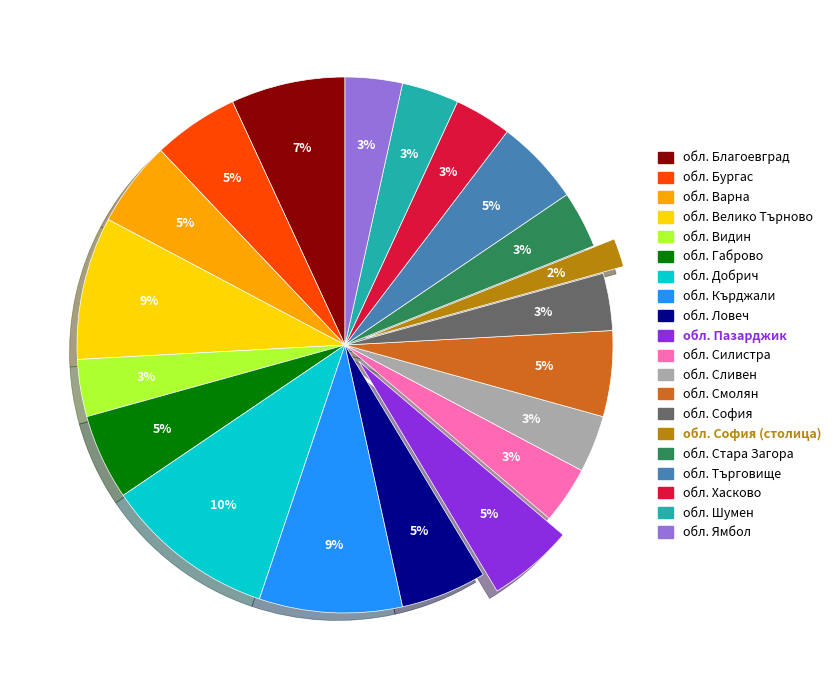

Does any single category account for the majority?

No